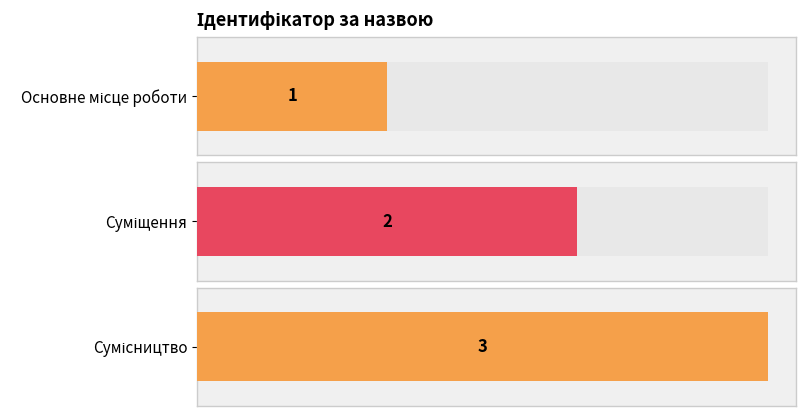

The value at Сумісництво is 3. True or false?

True